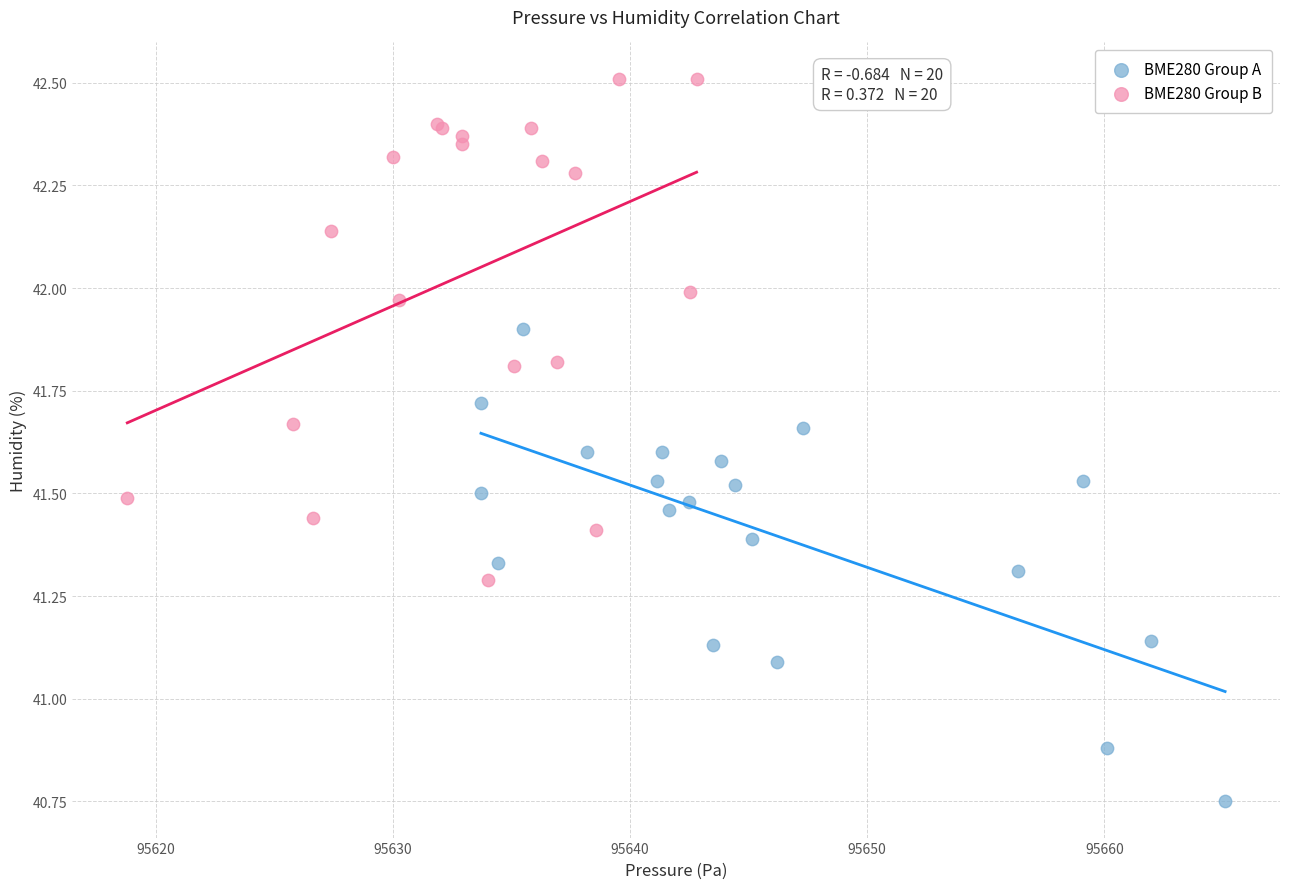

Which series has the largest Y range (max minus min)?

BME280 Group B